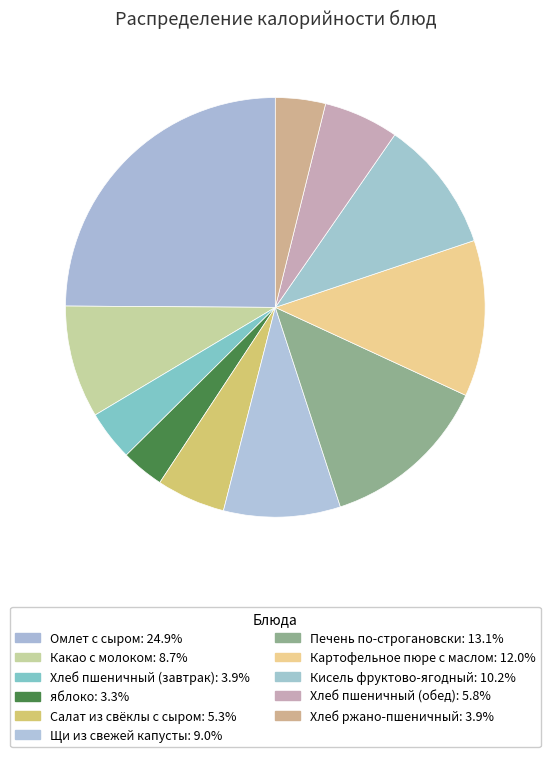

Between Кисель фруктово-ягодный and яблоко, which is larger?

Кисель фруктово-ягодный